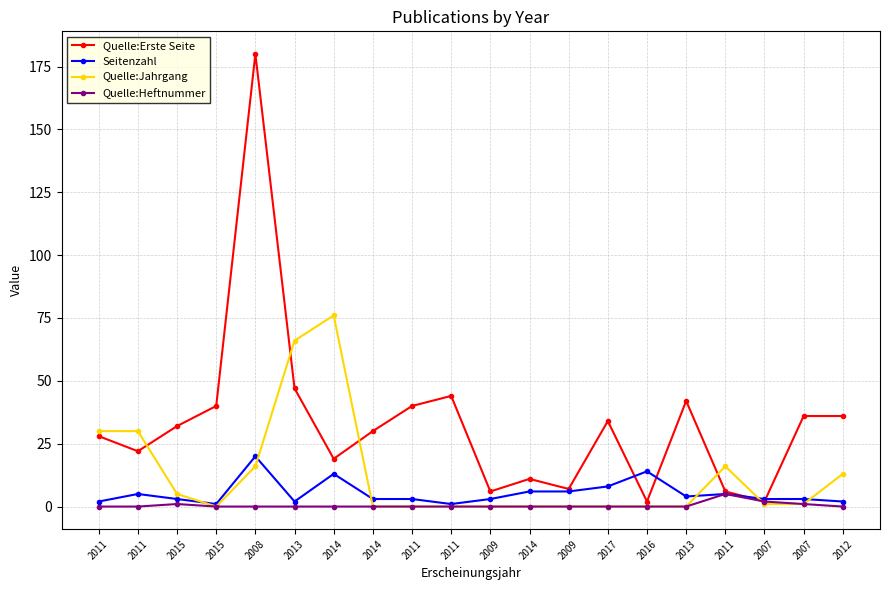

At which category is the sum across all series the highest?

2008